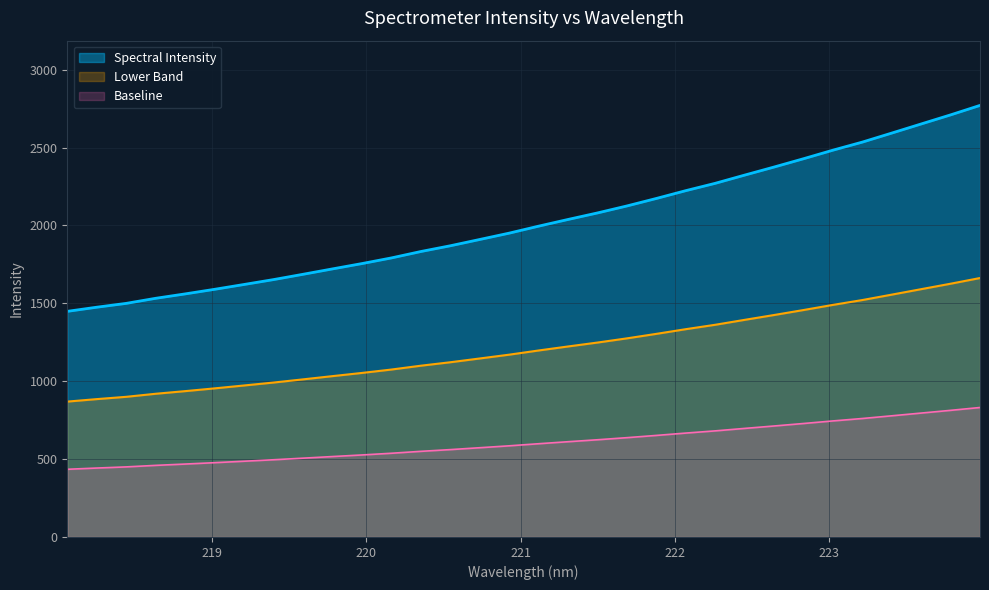

What is the average value?

2020.8